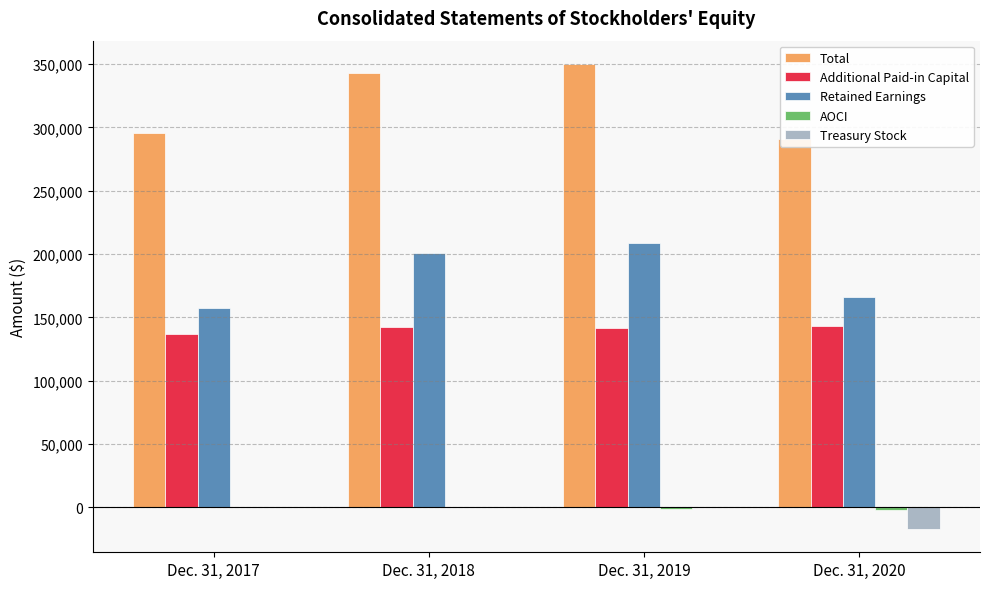

What is the spread (max minus min) of values at Dec. 31, 2018?

343142